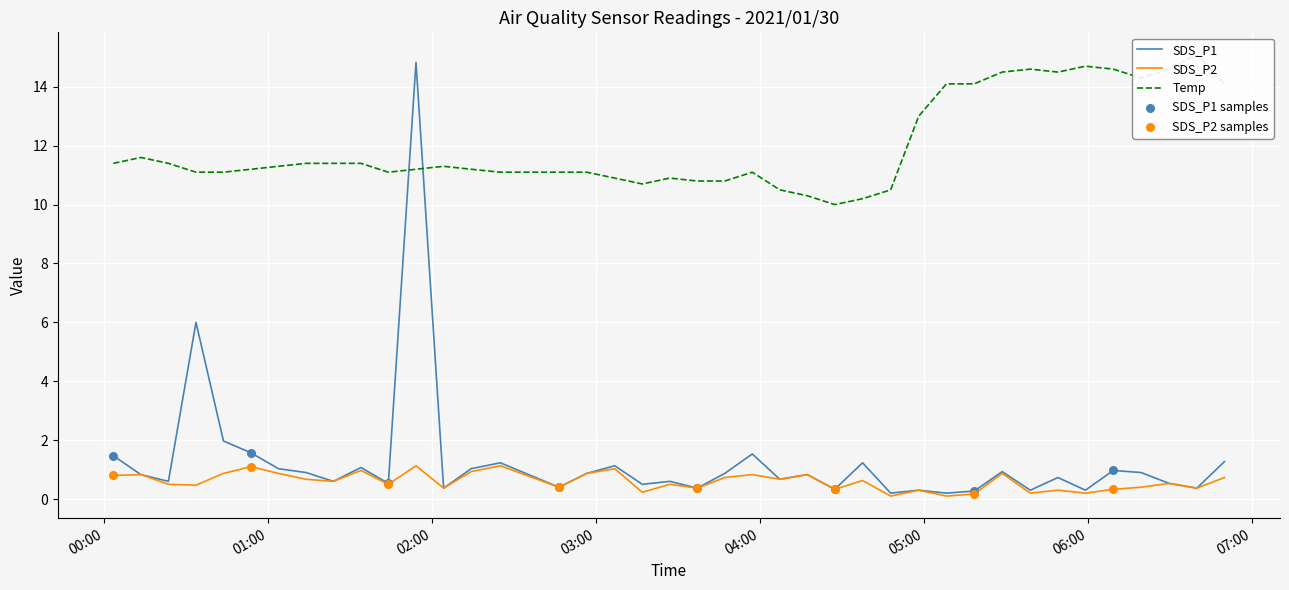

Which series has the largest total across all categories?

Temp